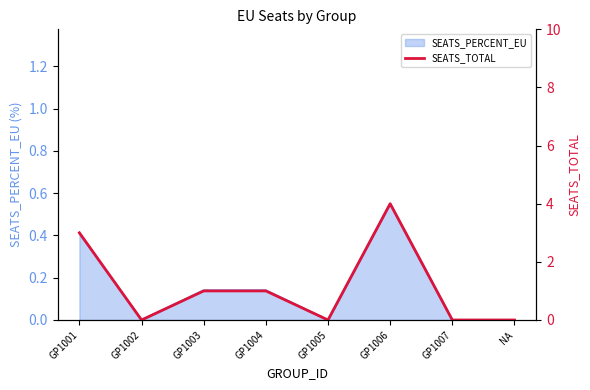

Where does the data first go above 1?

GP1001